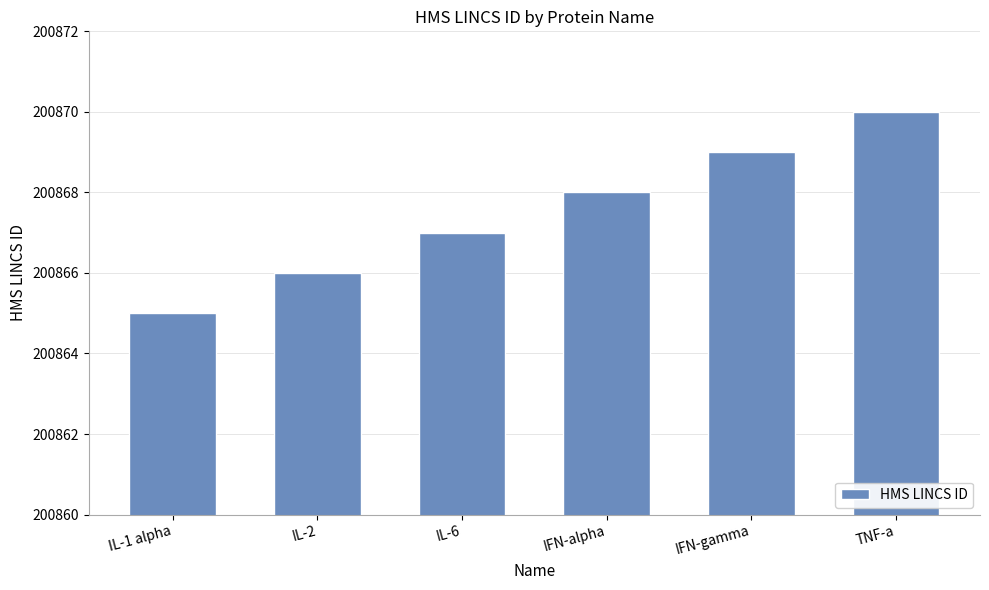

Which label corresponds to the largest value in the chart?

TNF-a